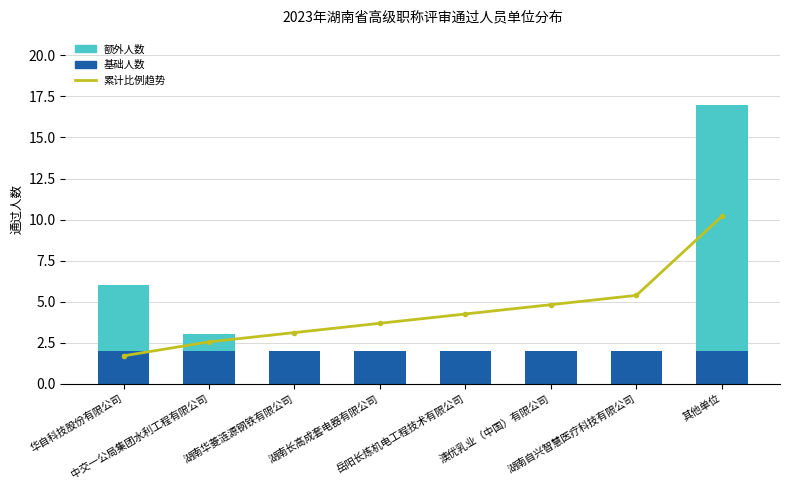

Rank the series at 岳阳长炼机电工程技术有限公司 from lowest to highest value.

额外人数, 基础人数, 累计比例趋势